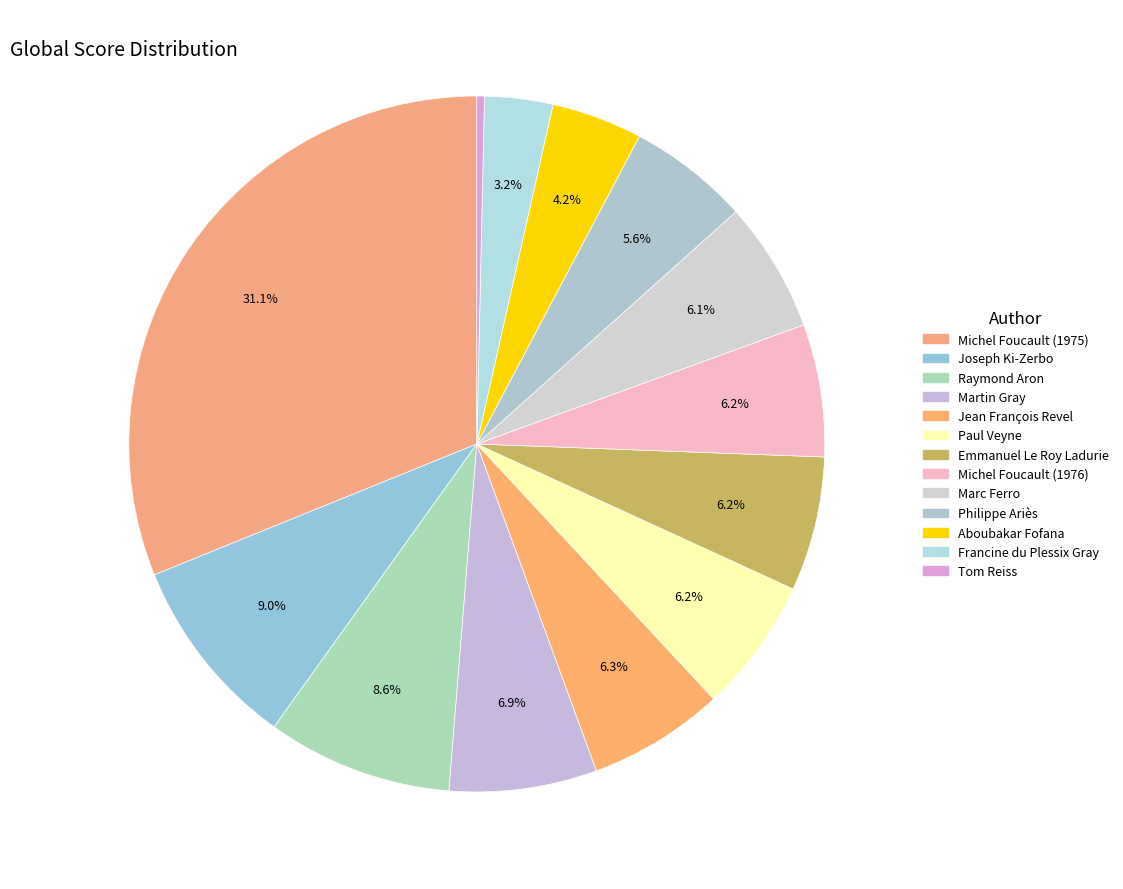

What is the ratio of the value at Paul Veyne to the value at Philippe Ariès?

1.1